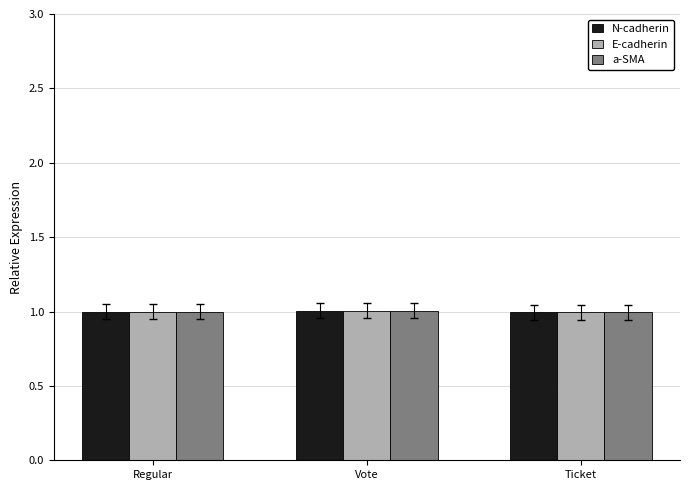

What value does the E-cadherin series have at Ticket?

1.0